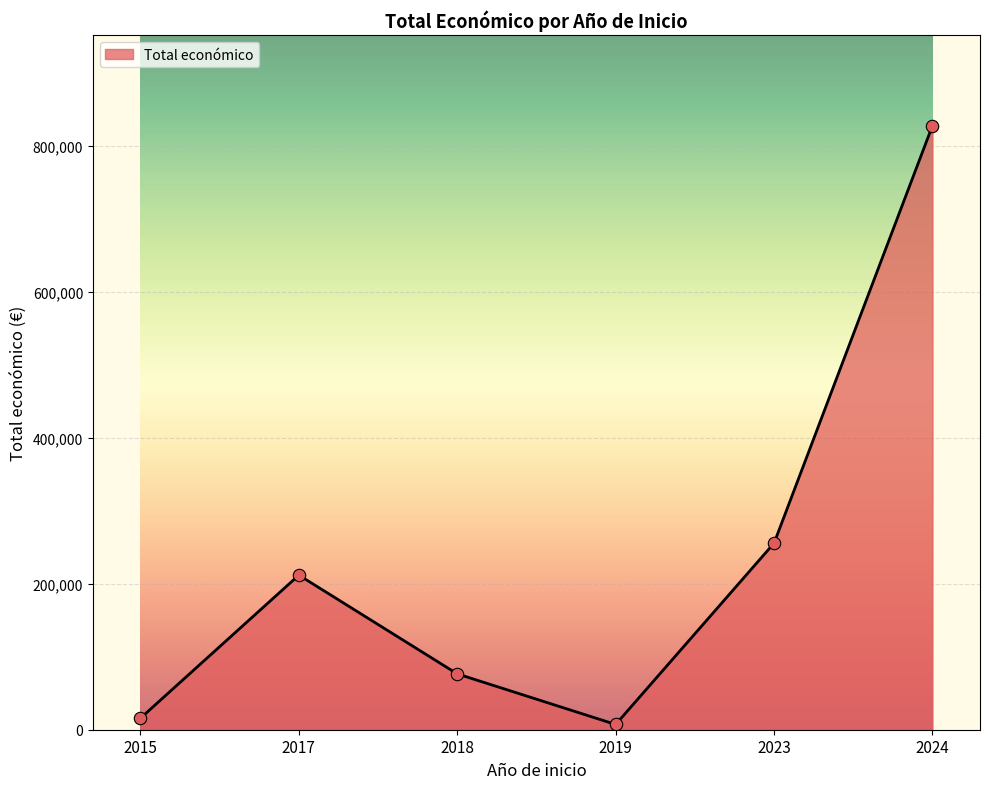

What is the change in value from 2017 to 2023?

+43799